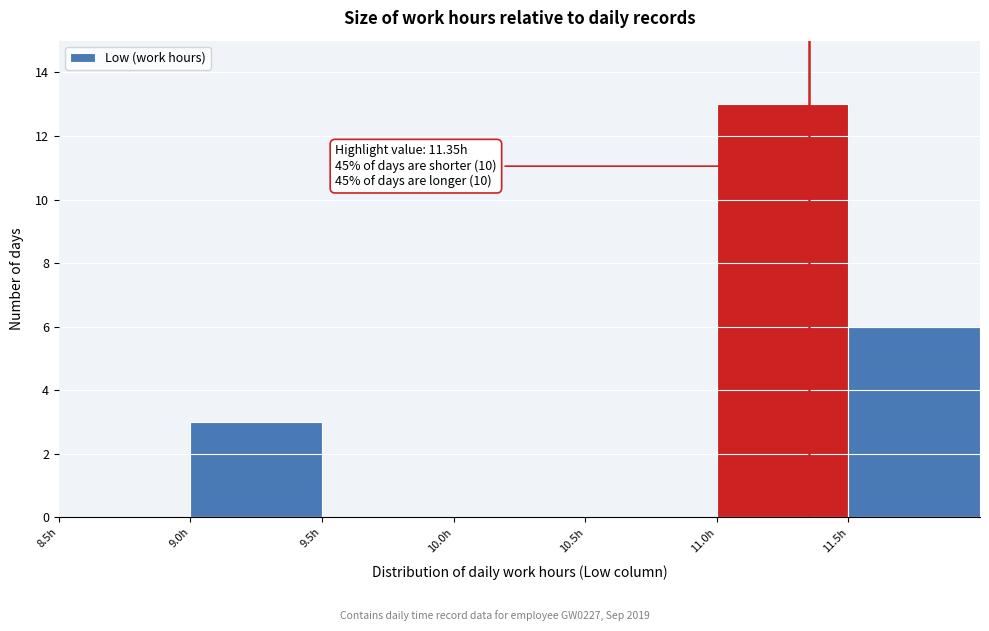

Over which range of the x-axis is the bar tallest?

11.0 to 11.5